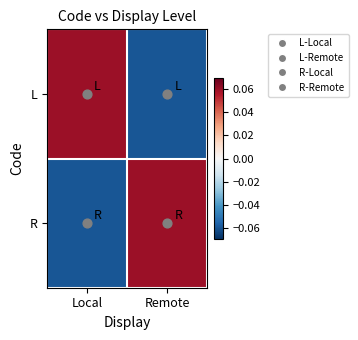

Between Remote and Local, which is larger?

Local